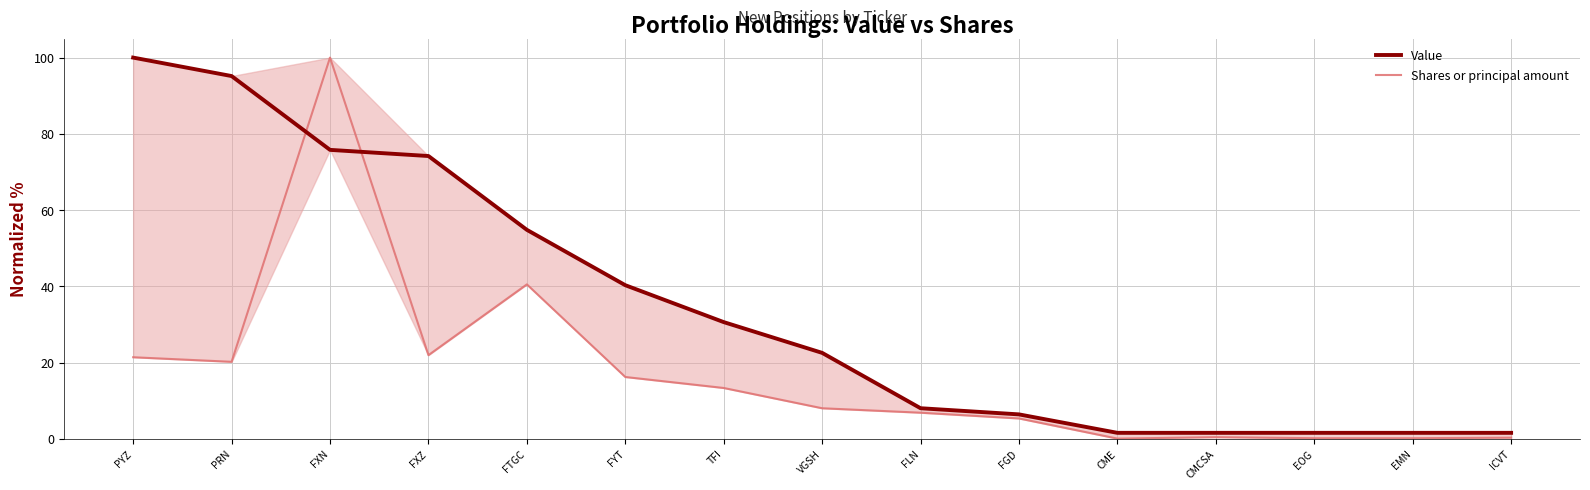

What position from the left is PYZ?

1